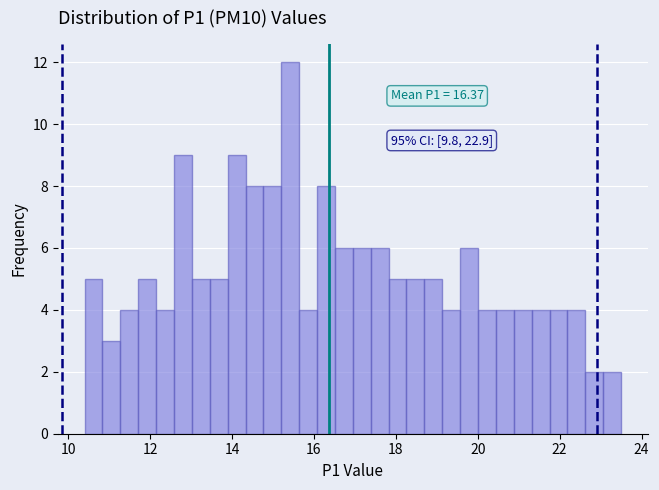

Read against the x-axis, roughly where is the centre of the tallest bar?

15.4